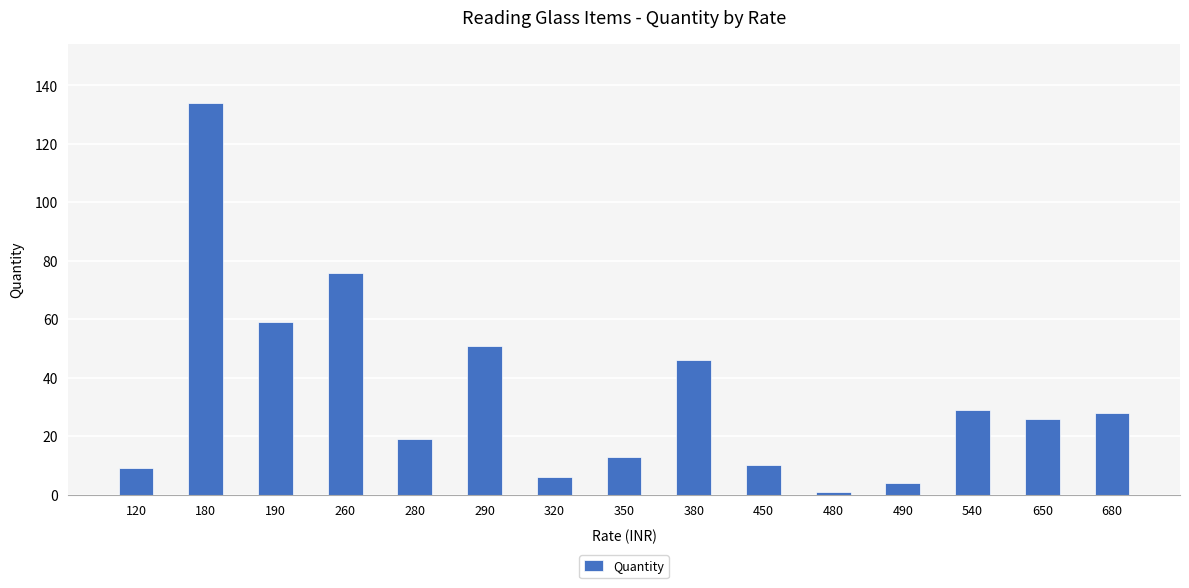

Reading right to left, what are all the values shown in this chart?

680=28	650=26	540=29	490=4	480=1	450=10	380=46	350=13	320=6	290=51	280=19	260=76	190=59	180=134	120=9